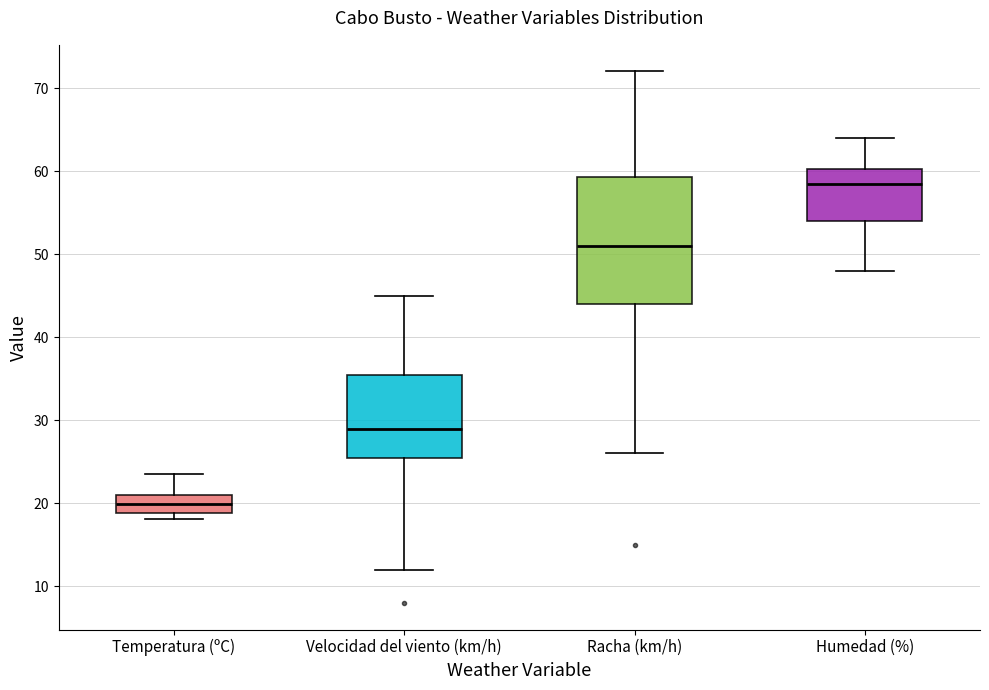

Reading left to right, transcribe this box plot: for each box, give where its median line is, the range the box spans, and where its two whiskers end, as read against the y-axis. The values are not printed on the chart, so give them approximately, as read against the axis.

Temperatura (ºC): median 20, box 19 to 21, whiskers 18 to 24
Velocidad del viento (km/h): median 29, box 26 to 36, whiskers 12 to 45
Racha (km/h): median 51, box 44 to 59, whiskers 26 to 72
Humedad (%): median 59, box 54 to 60, whiskers 48 to 64